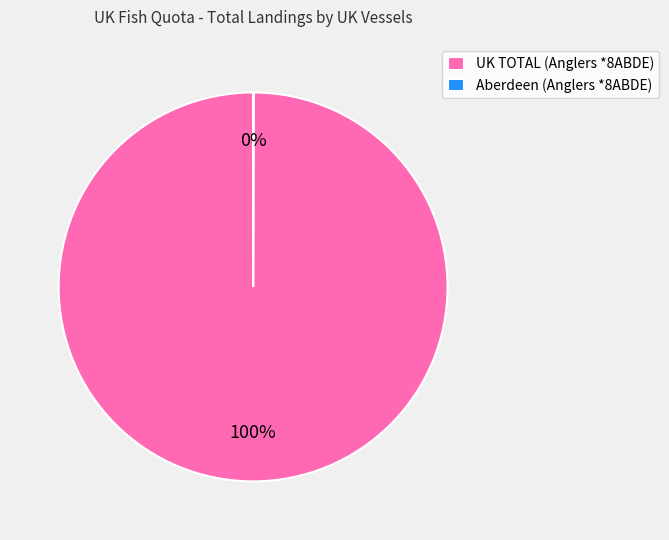

Which category accounts for the majority?

UK TOTAL (Anglers *8ABDE)